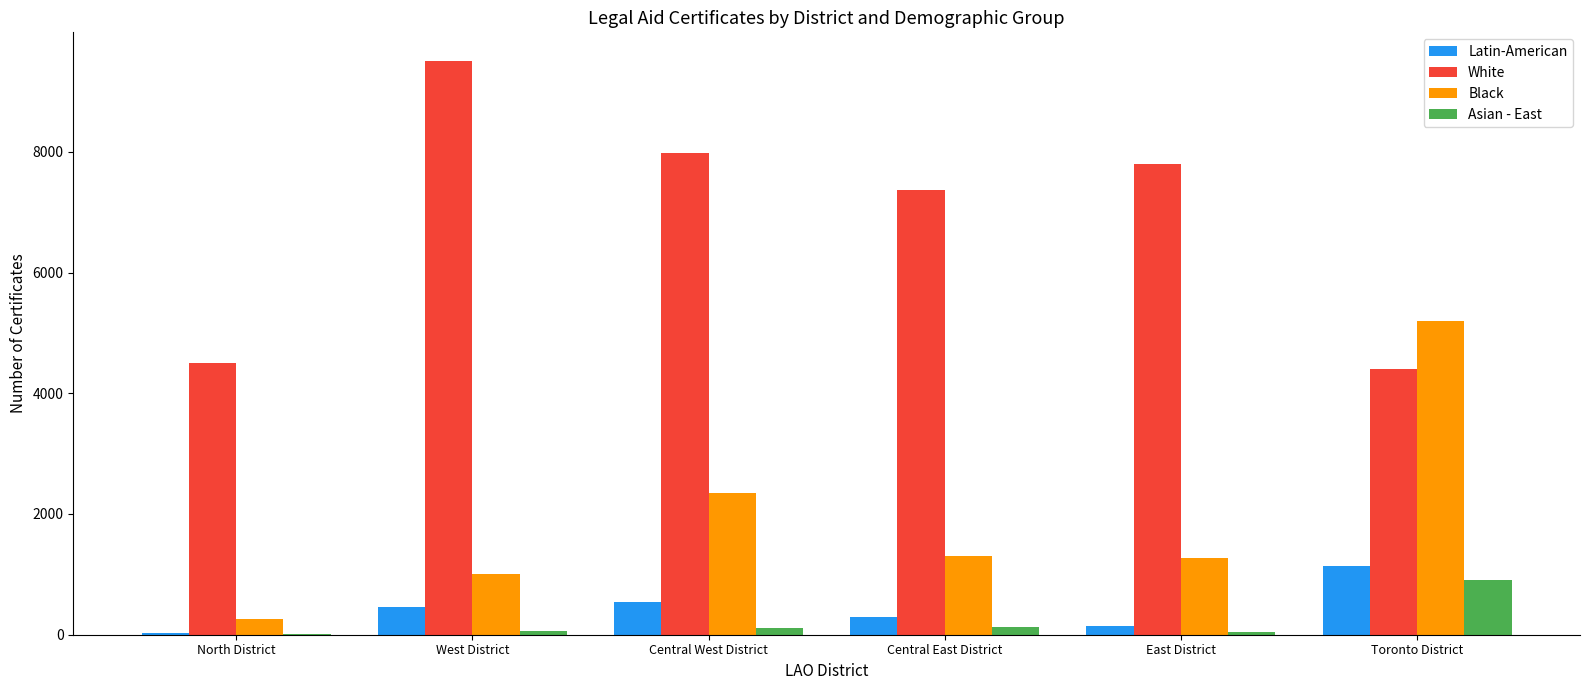

What is the sum of all Black values?

11392